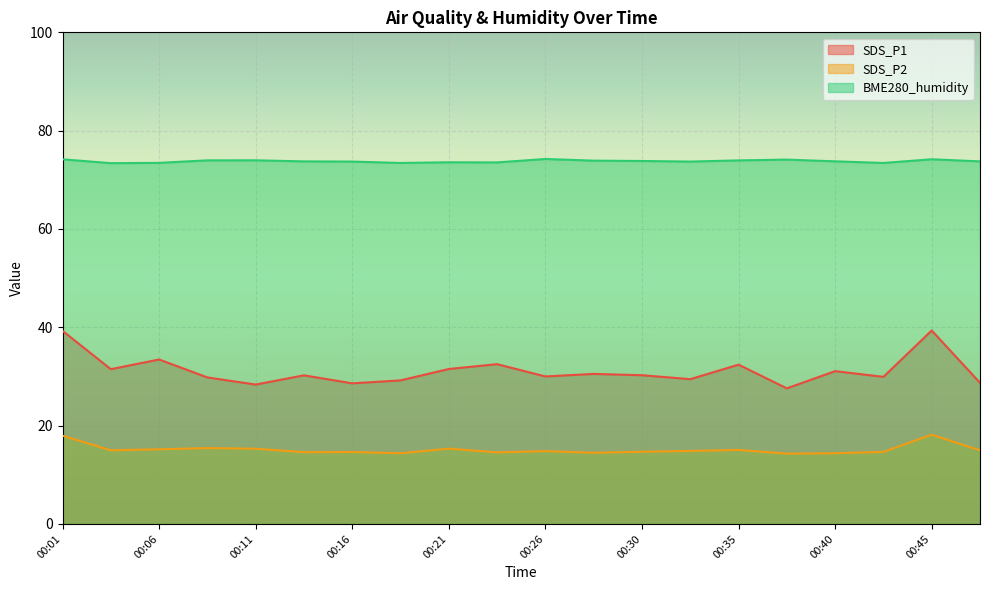

True or false: SDS_P2 and BME280_humidity intersect in this chart.

False